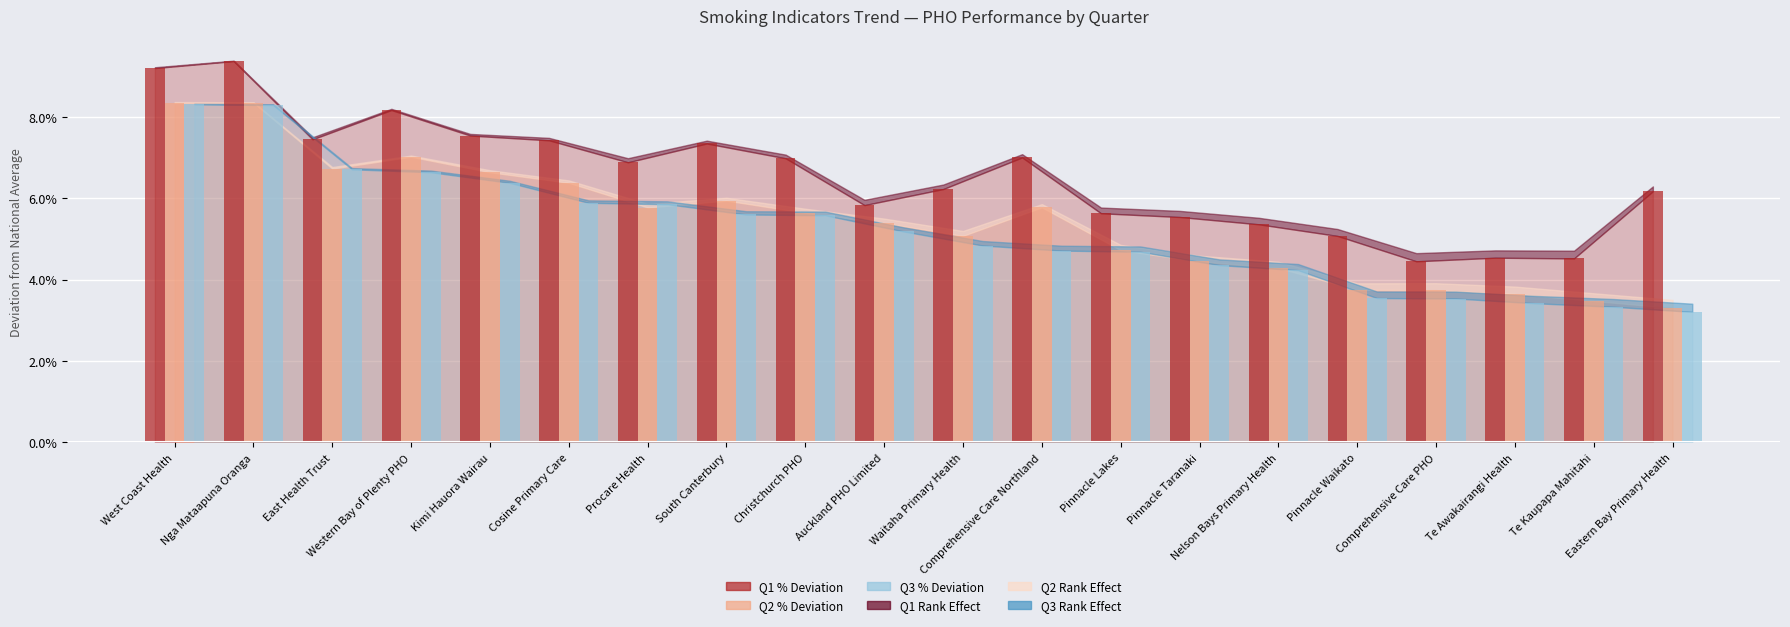

True or false: Q3 Deviation has a value of 0.0 at Pinnacle Waikato.

False